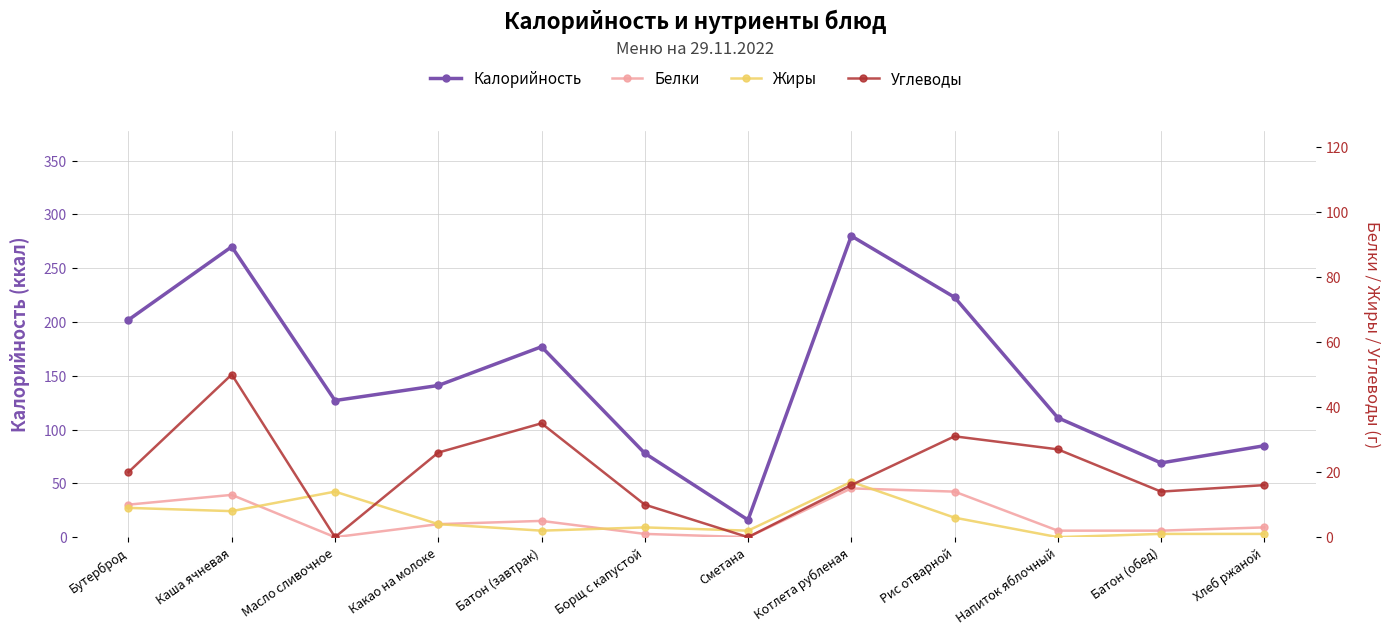

What is the spread (max minus min) of values at Напиток яблочный?

111